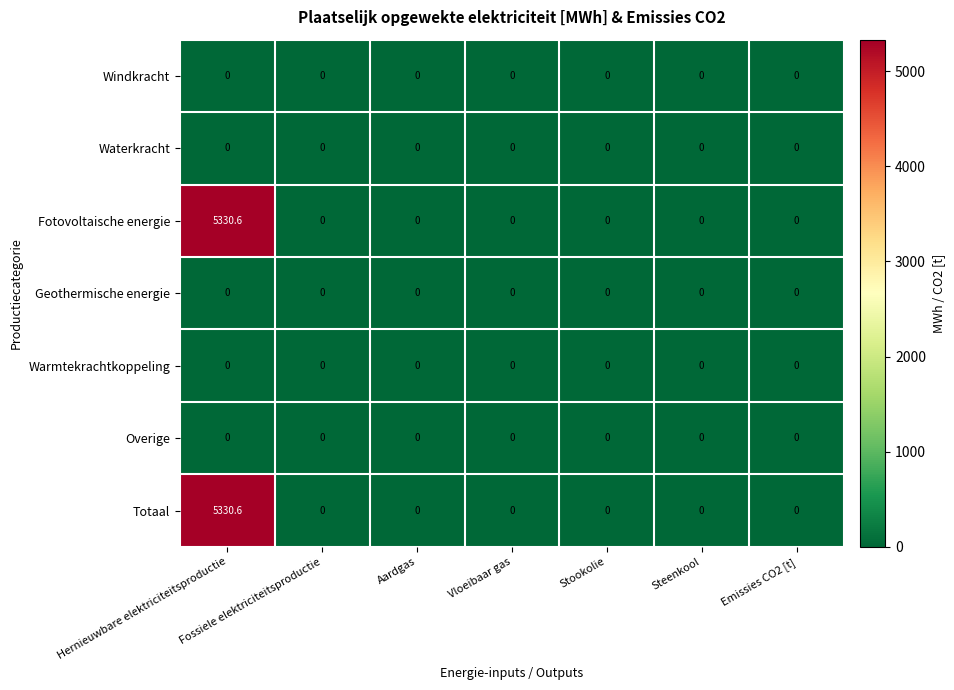

True or false: Totaal has a value of 0.0 at Emissies CO2 [t].

True